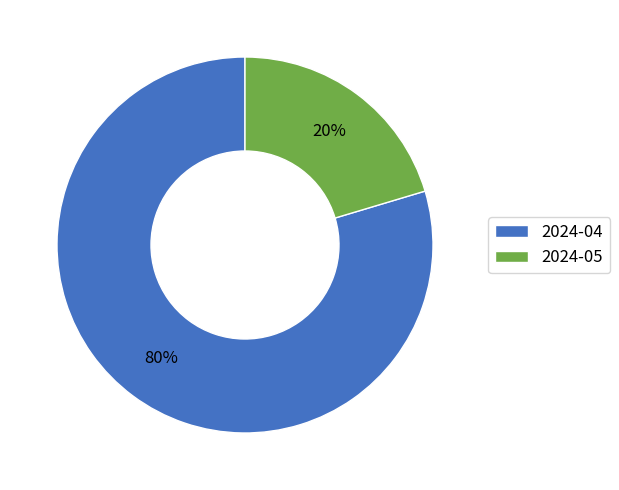

Is there any slice that represents more than half of the pie?

Yes